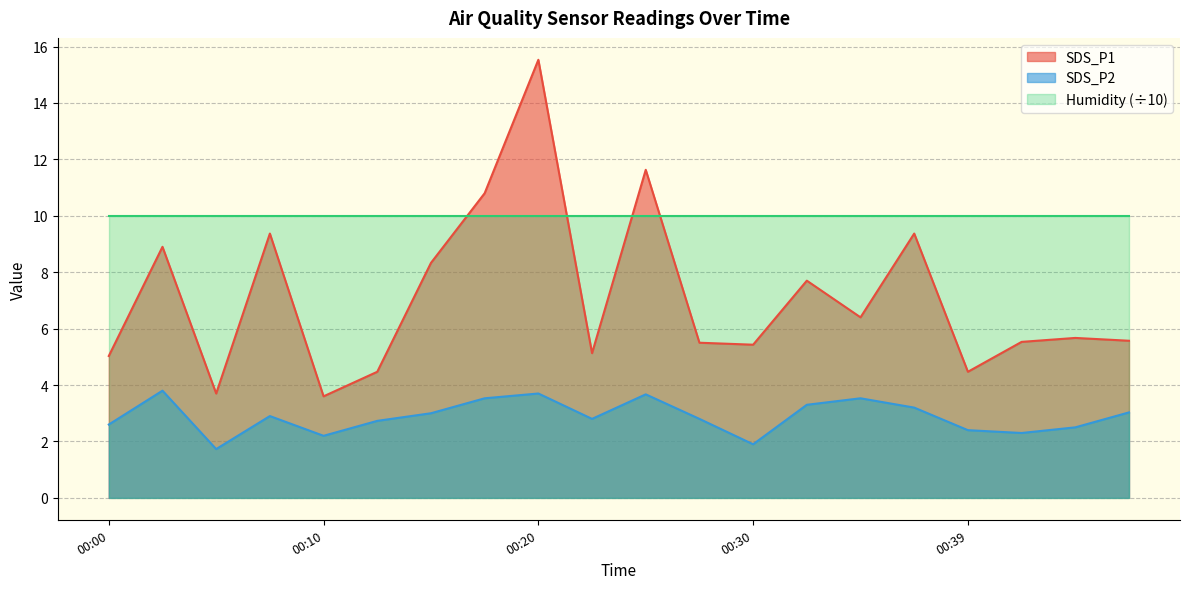

What is the minimum value shown in the chart?

1.7